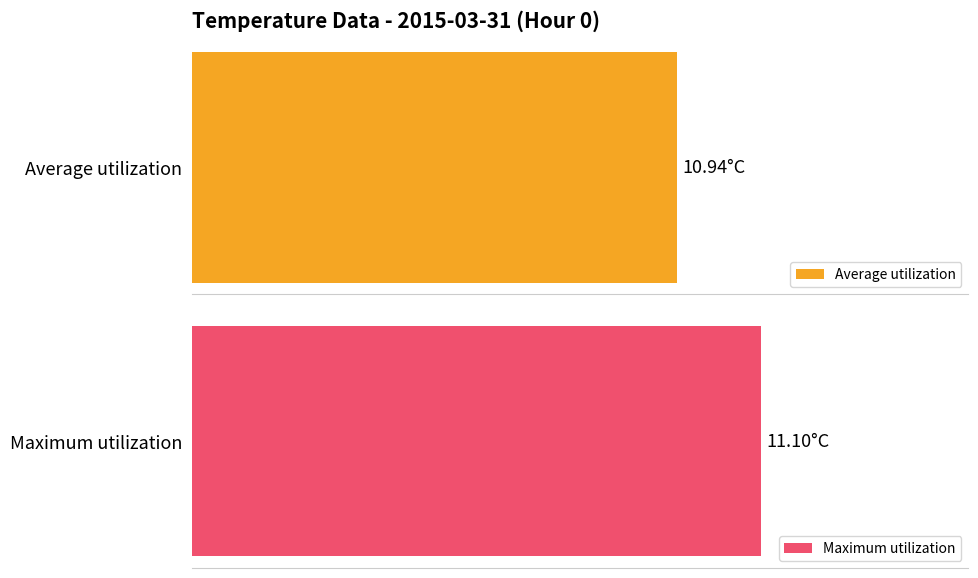

The value of Average utilization at 1 is 3.8. True or false?

False